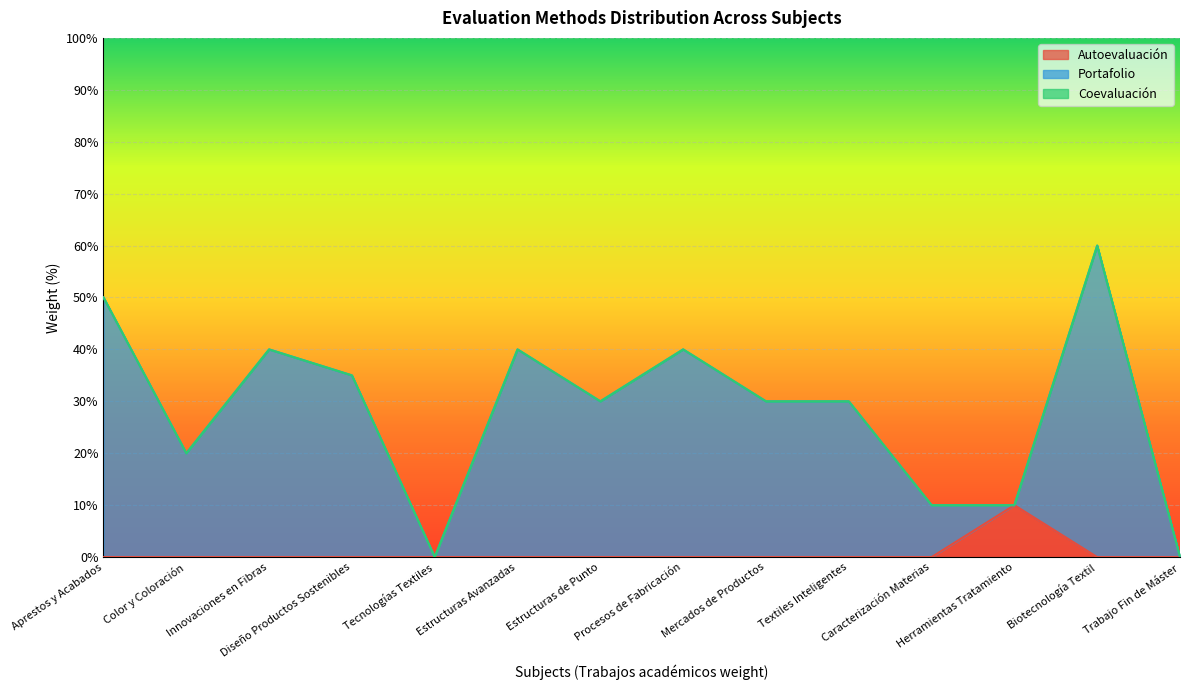

What is the highest value of the Autoevaluación series?

10